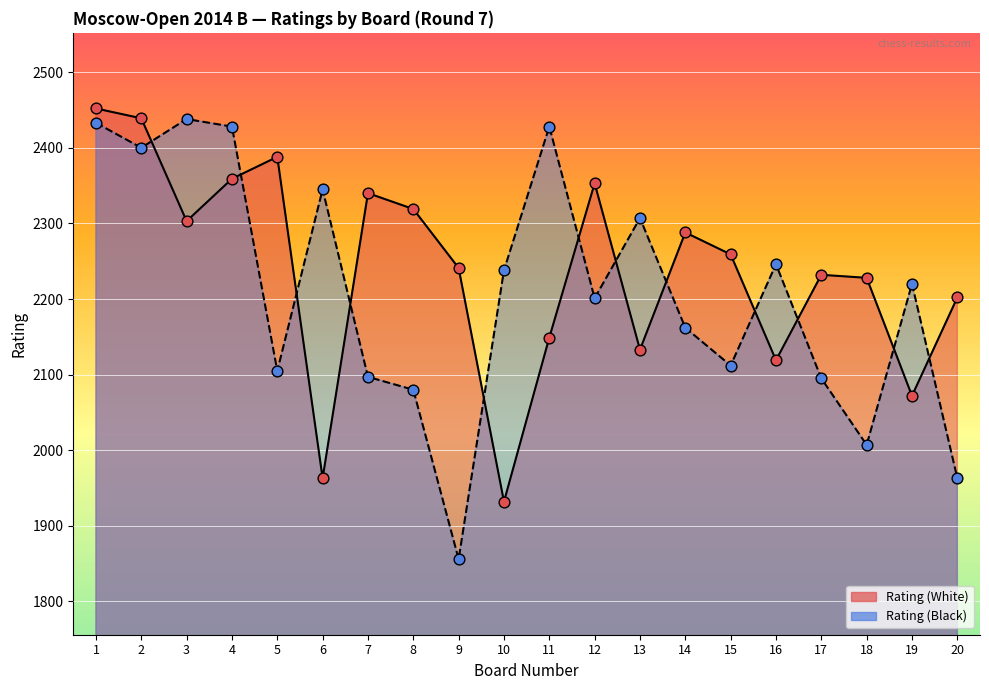

Which series has the largest total across all categories?

Rating (White)